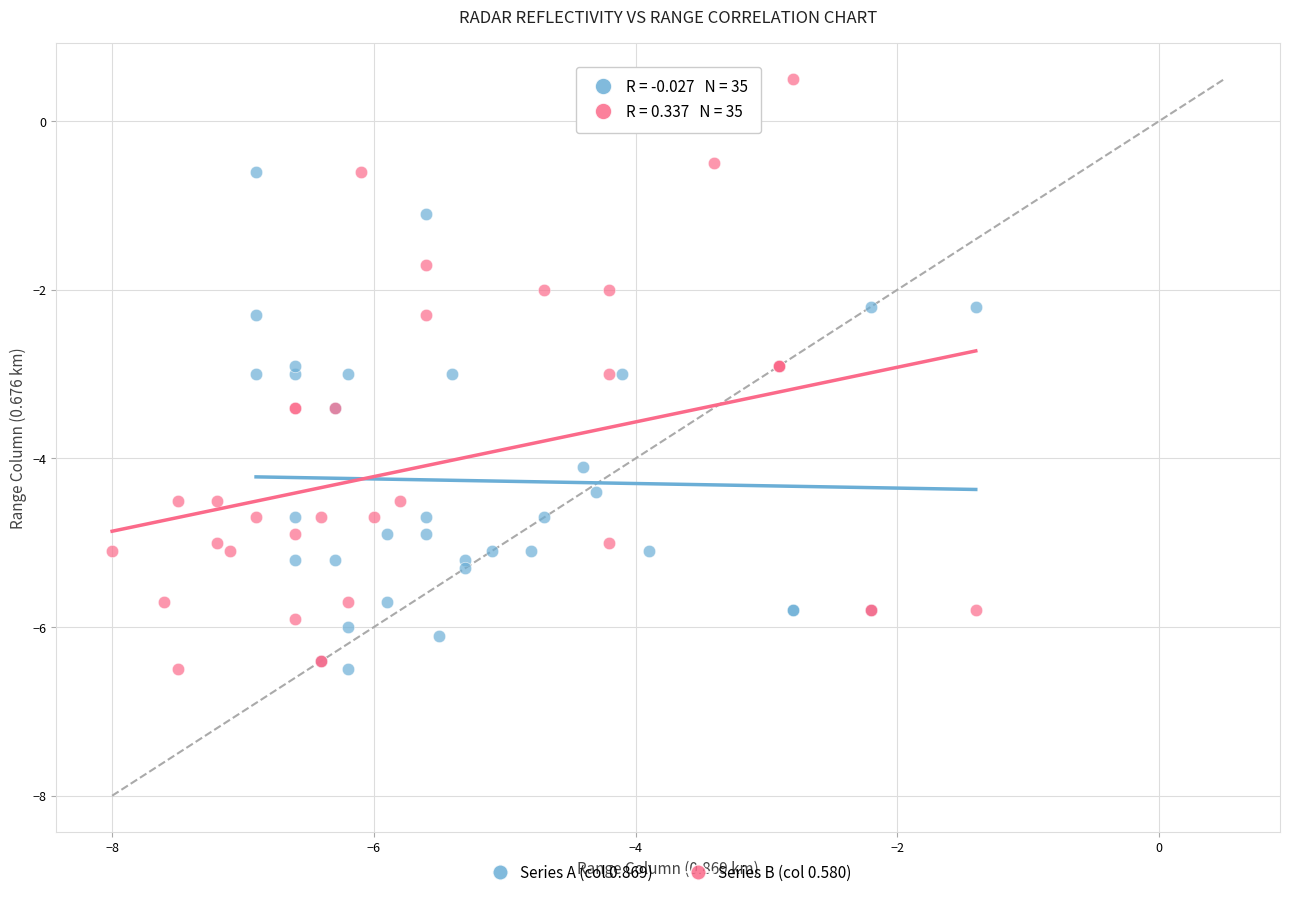

Which series has the widest spread of Y values?

Series B (col 0.580)